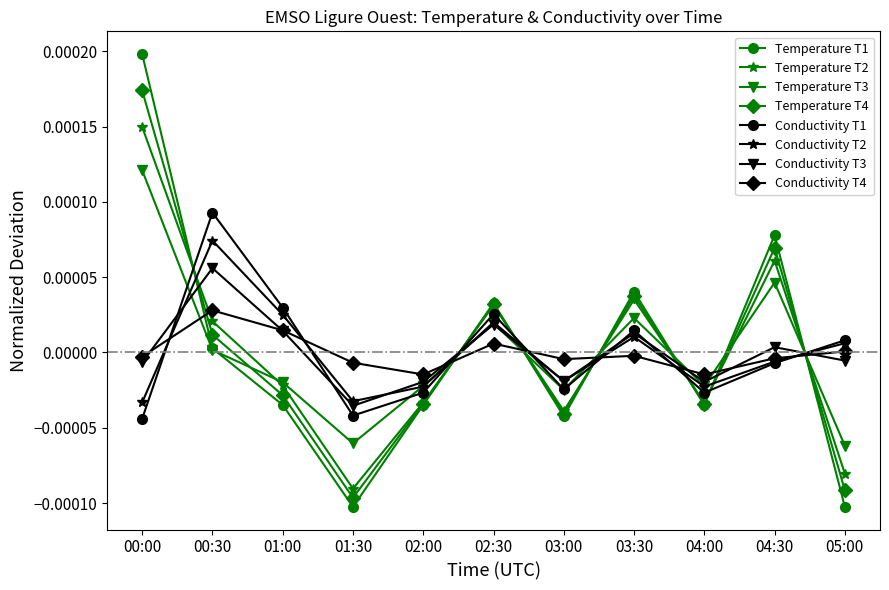

Where is the first local minimum for Temperature T2?

01:30